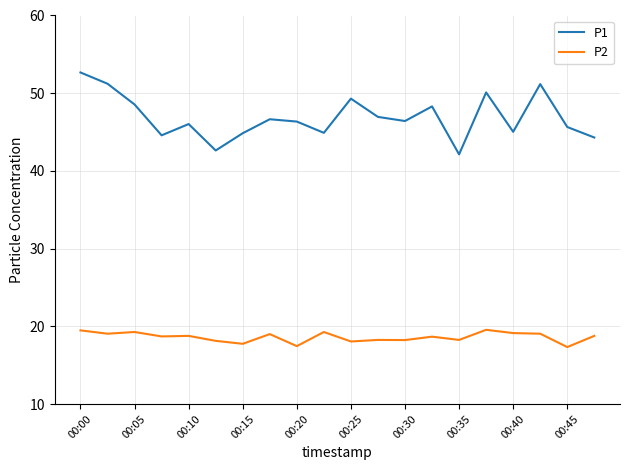

Which series has the widest spread of values?

P1